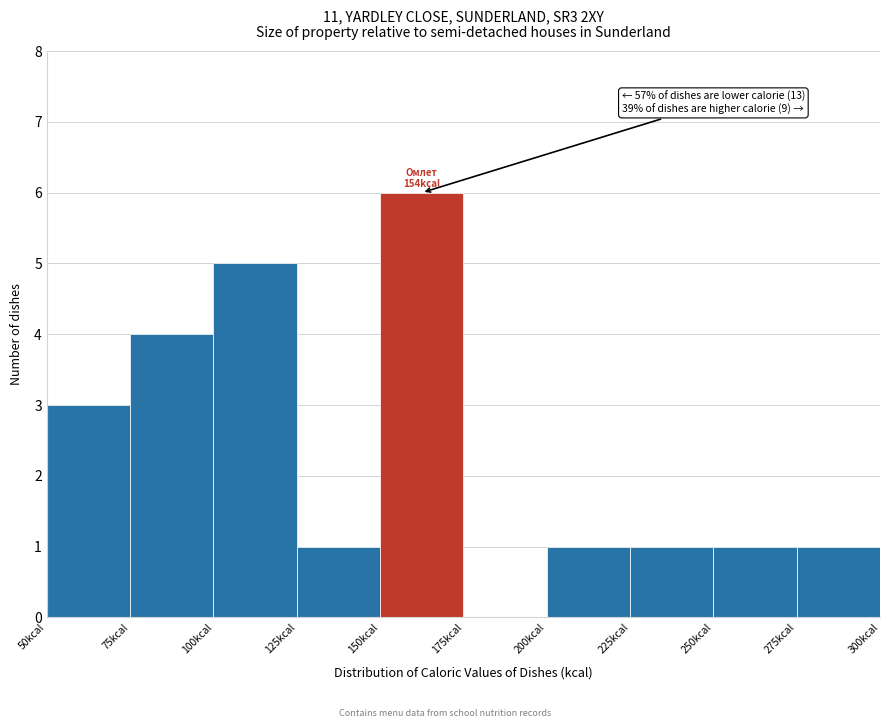

Which range on the x-axis has the tallest bar?

150 to 175